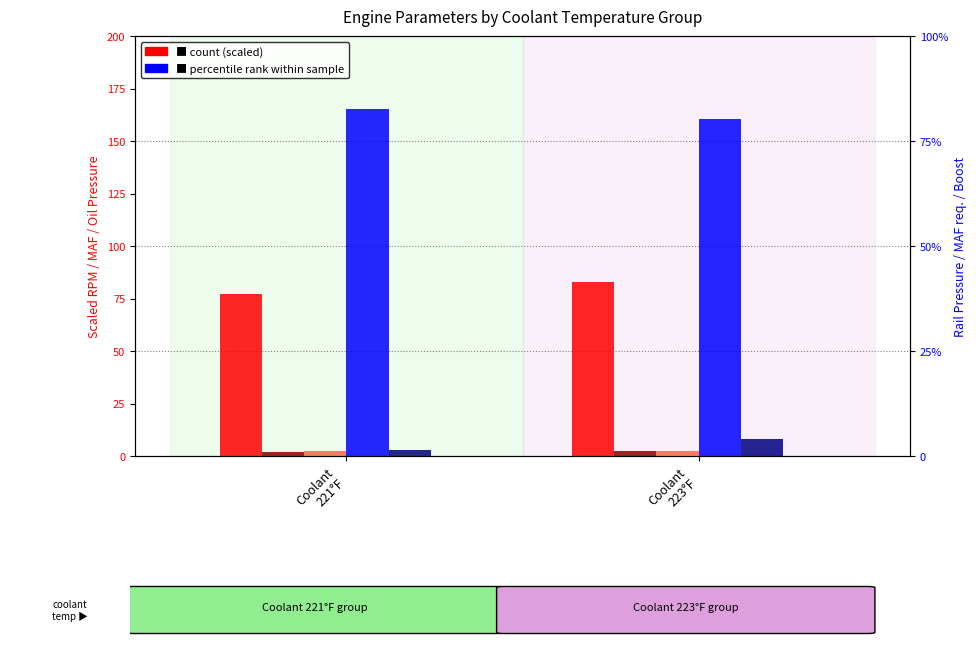

What is the highest value of the MAF (g/s) series?

2.5